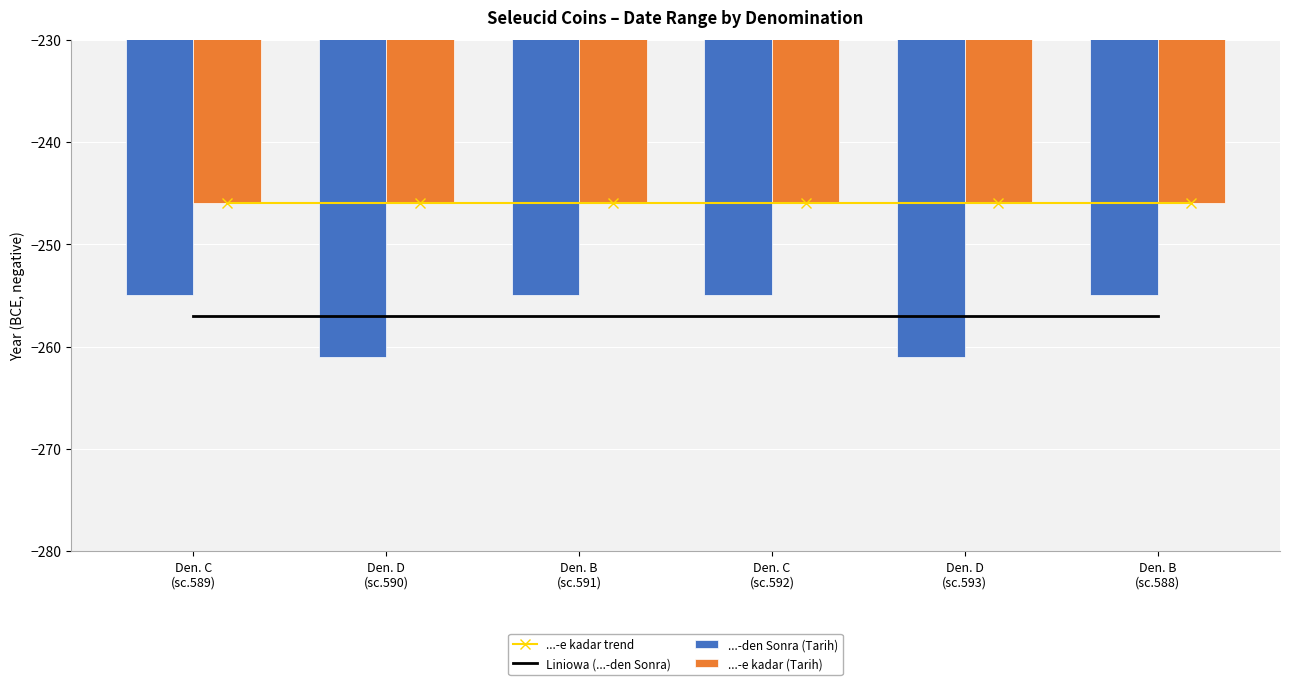

Reading left to right, extract all data points from this chart.

...-e kadar trend: Den. C
(sc.589)=-246.0	Den. D
(sc.590)=-246.0	Den. B
(sc.591)=-246.0	Den. C
(sc.592)=-246.0	Den. D
(sc.593)=-246.0	Den. B
(sc.588)=-246.0
Liniowa (...-den Sonra): Den. C
(sc.589)=-257.0	Den. D
(sc.590)=-257.0	Den. B
(sc.591)=-257.0	Den. C
(sc.592)=-257.0	Den. D
(sc.593)=-257.0	Den. B
(sc.588)=-257.0
...-den Sonra (Tarih): Den. C
(sc.589)=-255.0	Den. D
(sc.590)=-261.0	Den. B
(sc.591)=-255.0	Den. C
(sc.592)=-255.0	Den. D
(sc.593)=-261.0	Den. B
(sc.588)=-255.0
...-e kadar (Tarih): Den. C
(sc.589)=-246.0	Den. D
(sc.590)=-246.0	Den. B
(sc.591)=-246.0	Den. C
(sc.592)=-246.0	Den. D
(sc.593)=-246.0	Den. B
(sc.588)=-246.0